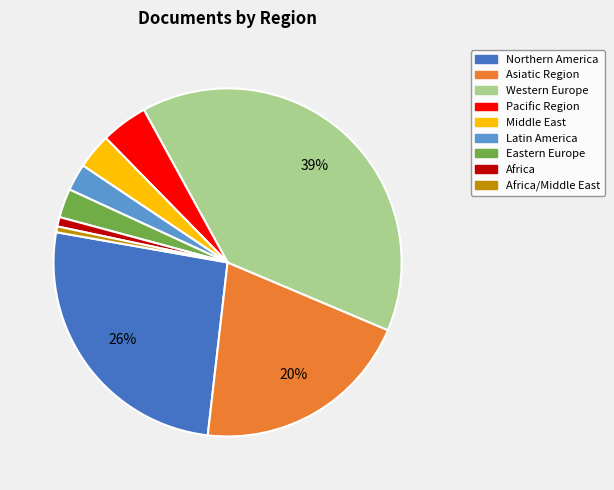

To the nearest percent, what is the average slice percentage?

11%